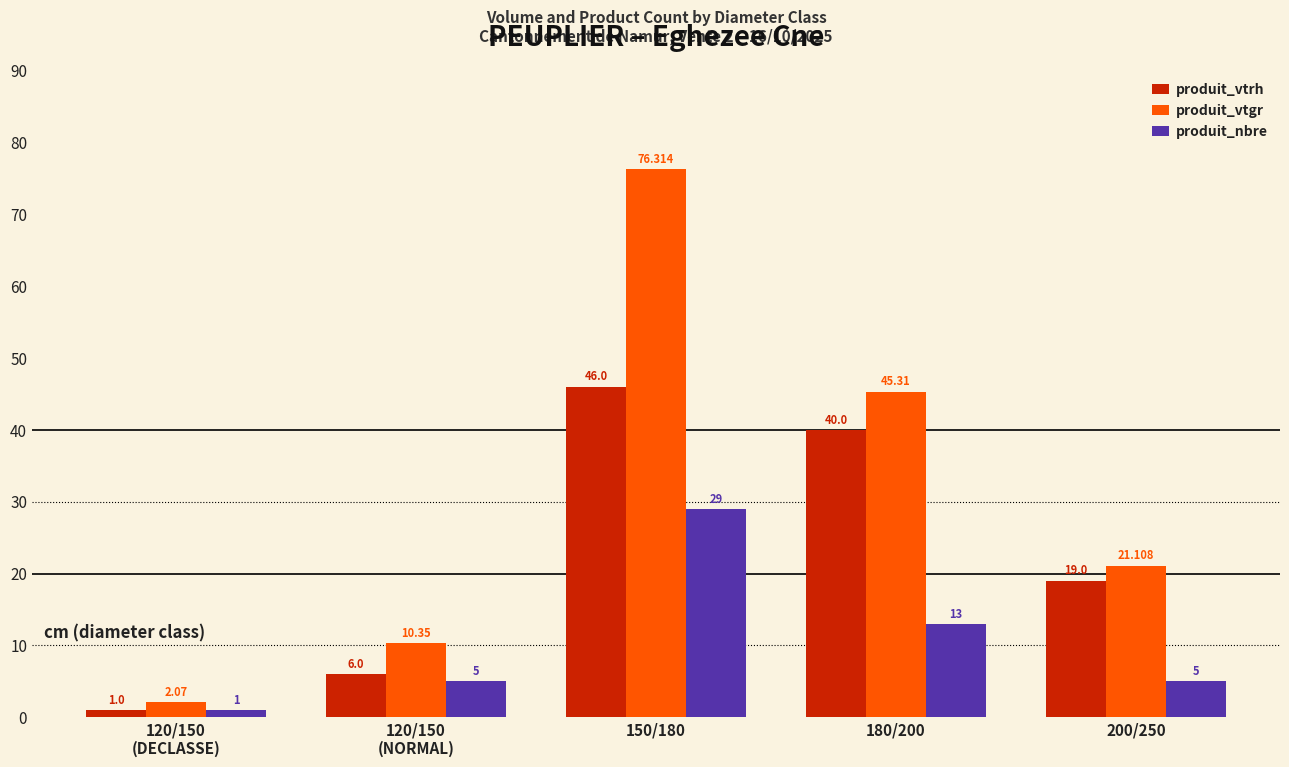

What is the average value of the produit_nbre series?

10.6